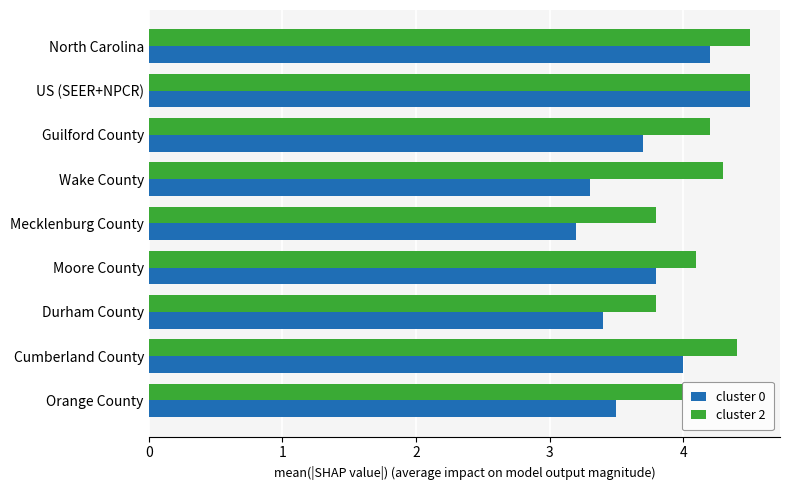

Read the cluster 0 value at Mecklenburg County.

3.2